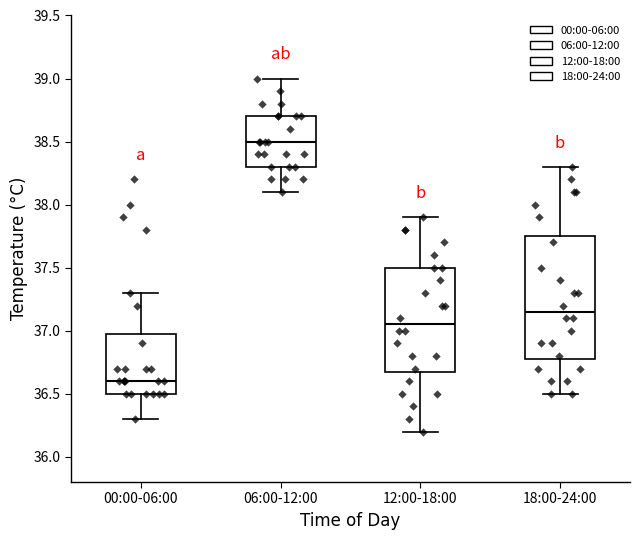

Which box has the highest median line?

06:00-12:00